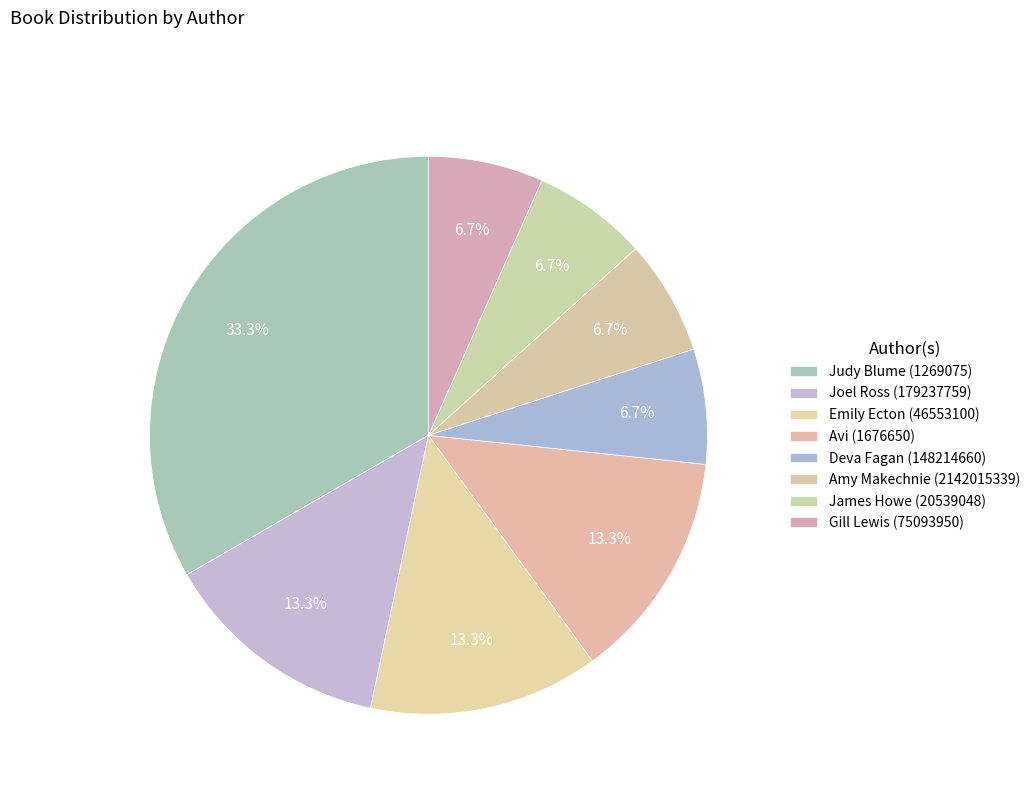

To the nearest percent, what percentage of the pie is Gill Lewis (75093950)?

7%